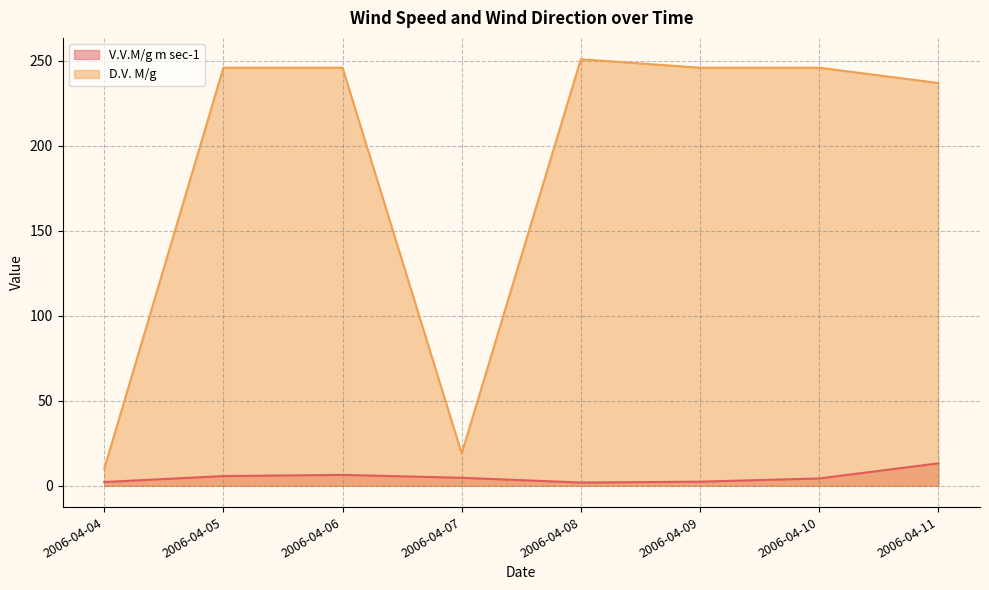

What is the value of the D.V. M/g point at the 5th from the left?

251.0